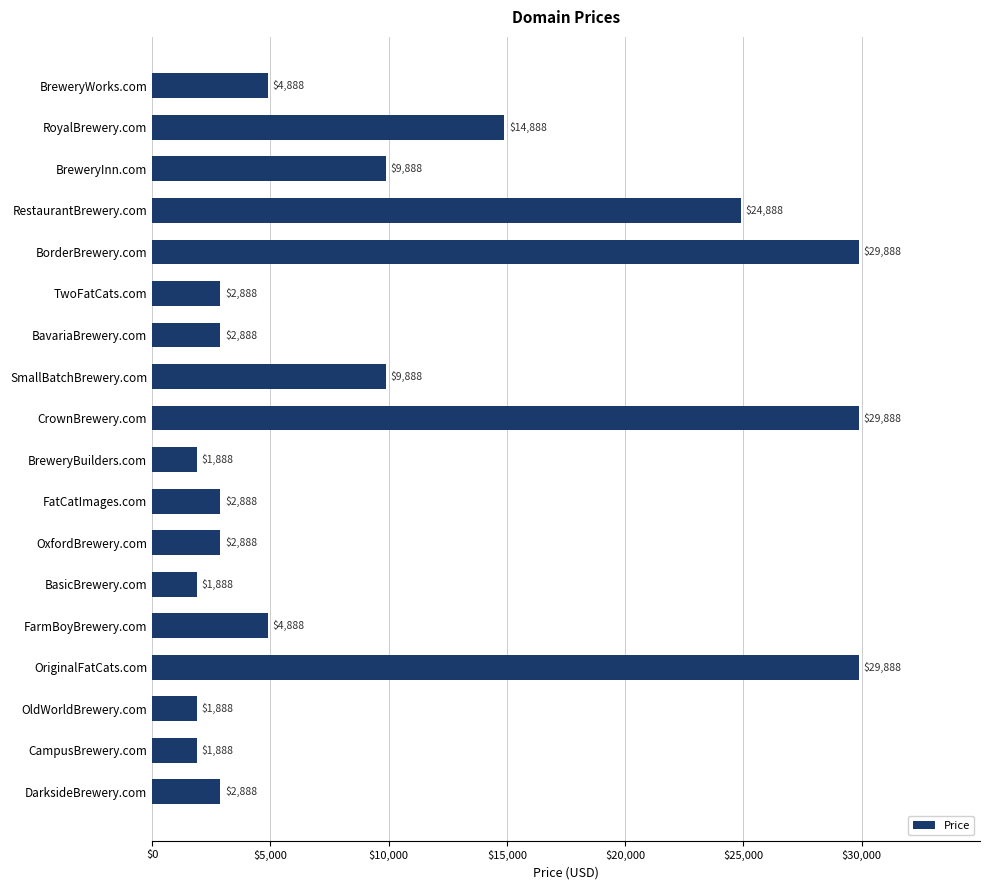

The value at BreweryBuilders.com is 1888. True or false?

True